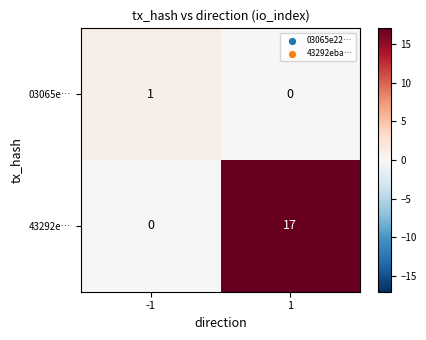

Rank the series by their average value, from lowest to highest.

03065e…, 43292e…